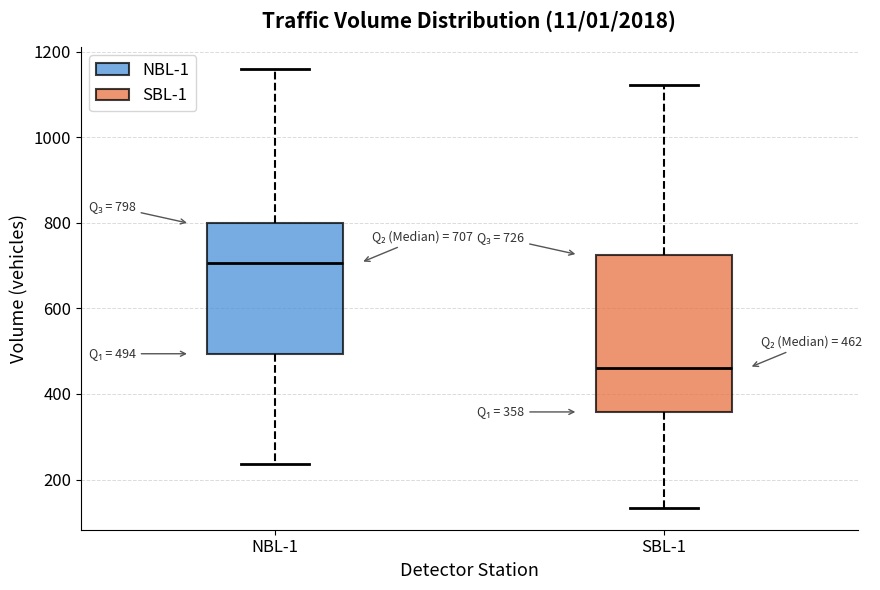

Which box is the tallest, from its lower edge to its upper edge?

SBL-1